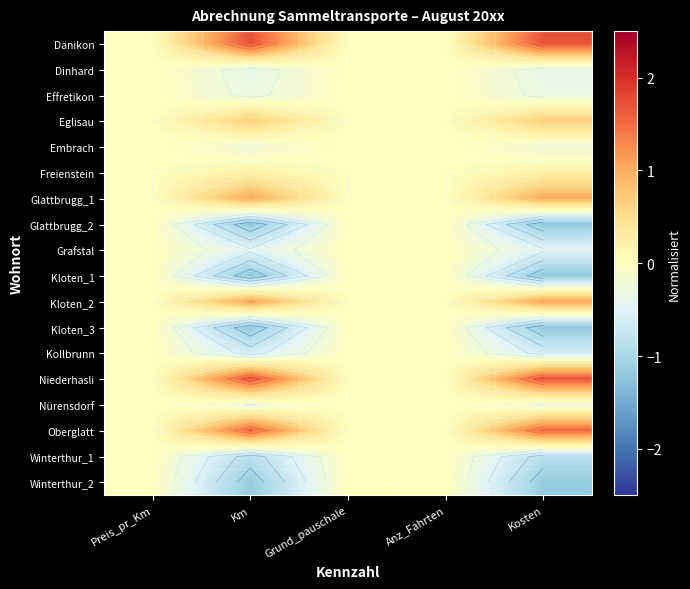

How many values in Oberglatt are above zero?

2